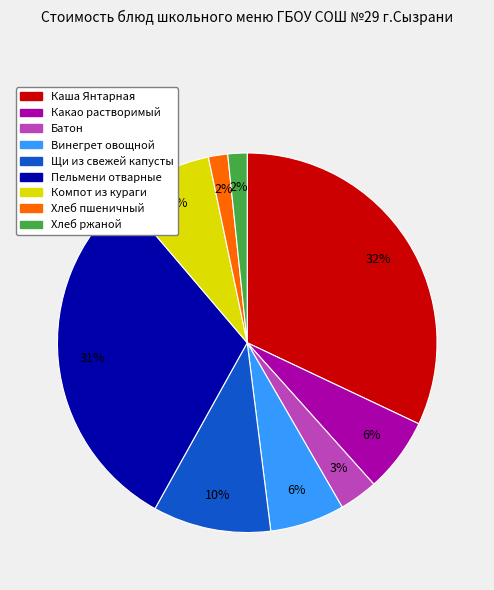

Do Батон and Каша Янтарная together represent more than half of the pie?

No